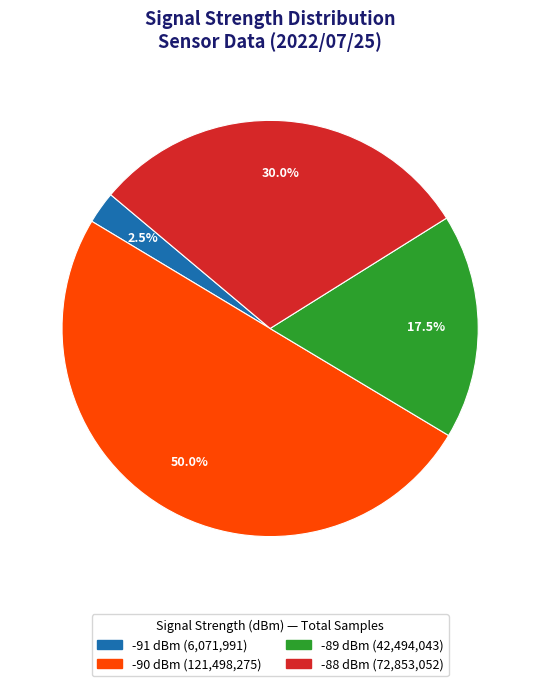

Is there a majority slice in this chart?

No